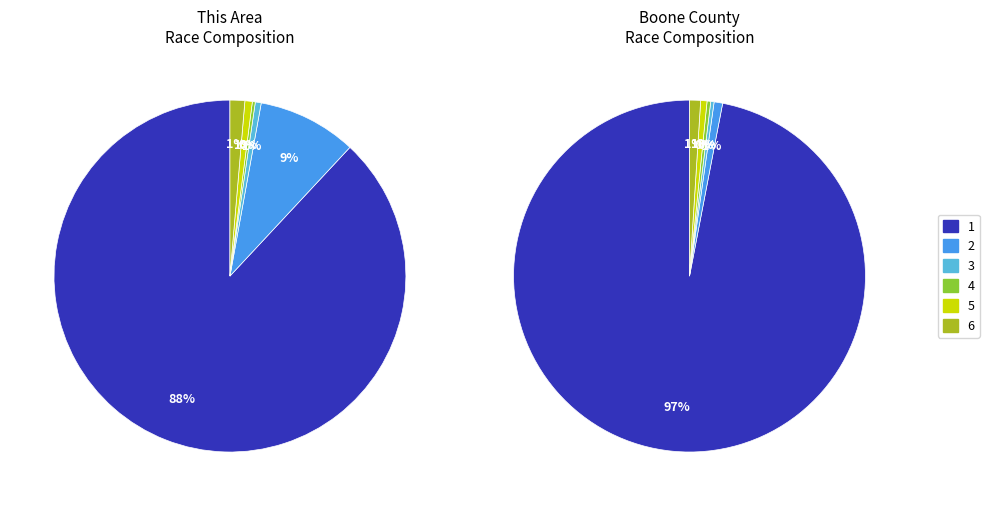

What is the total percentage of Asian alone and American Indian and Alaska Native?

0.8%